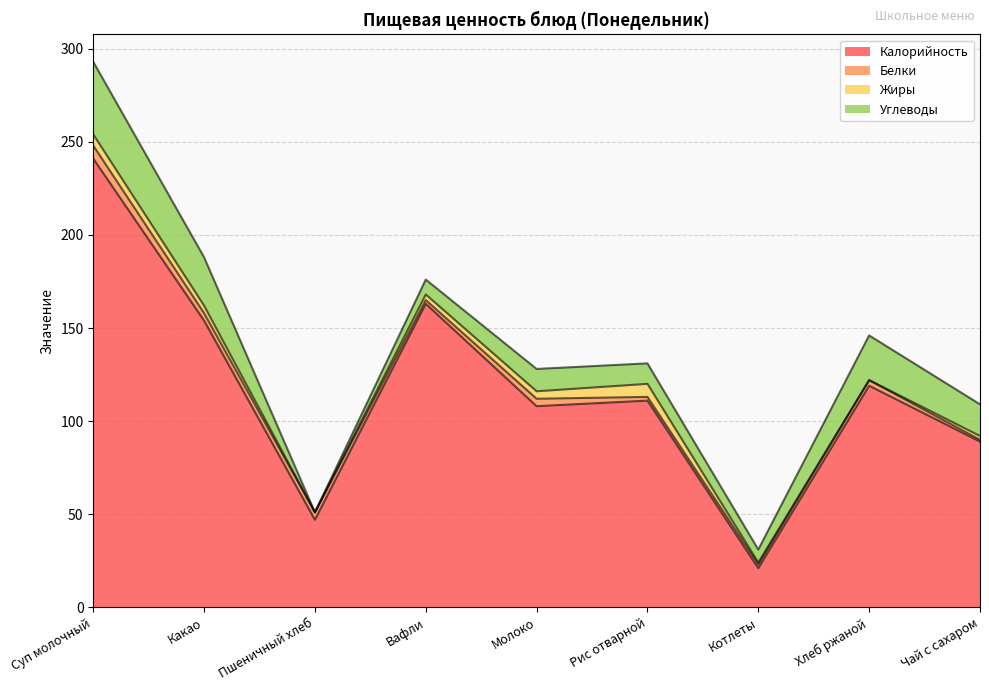

Which series has the largest total across all categories?

Калорийность